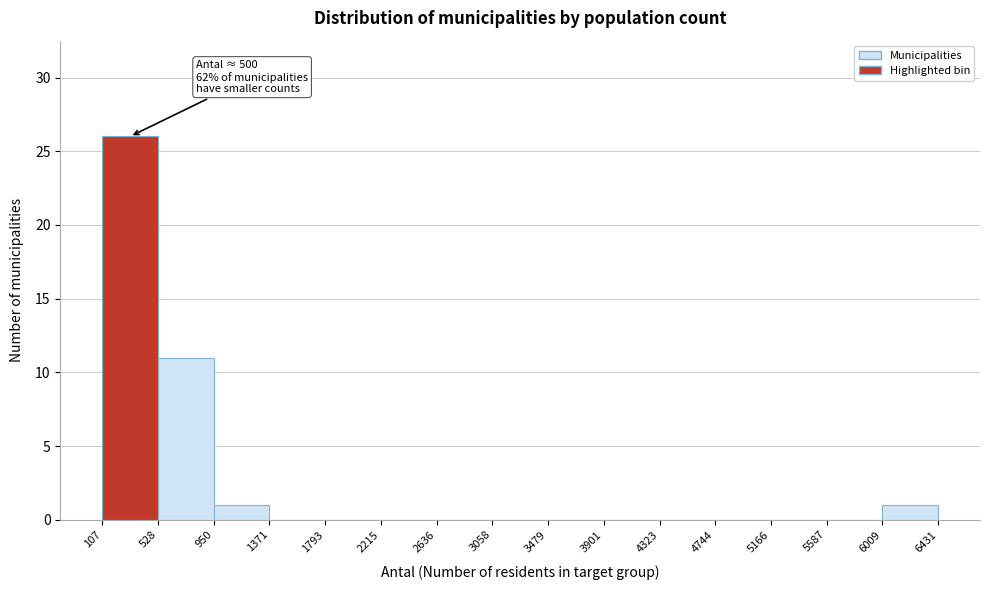

Over which range of the x-axis is the bar tallest?

107 to 528